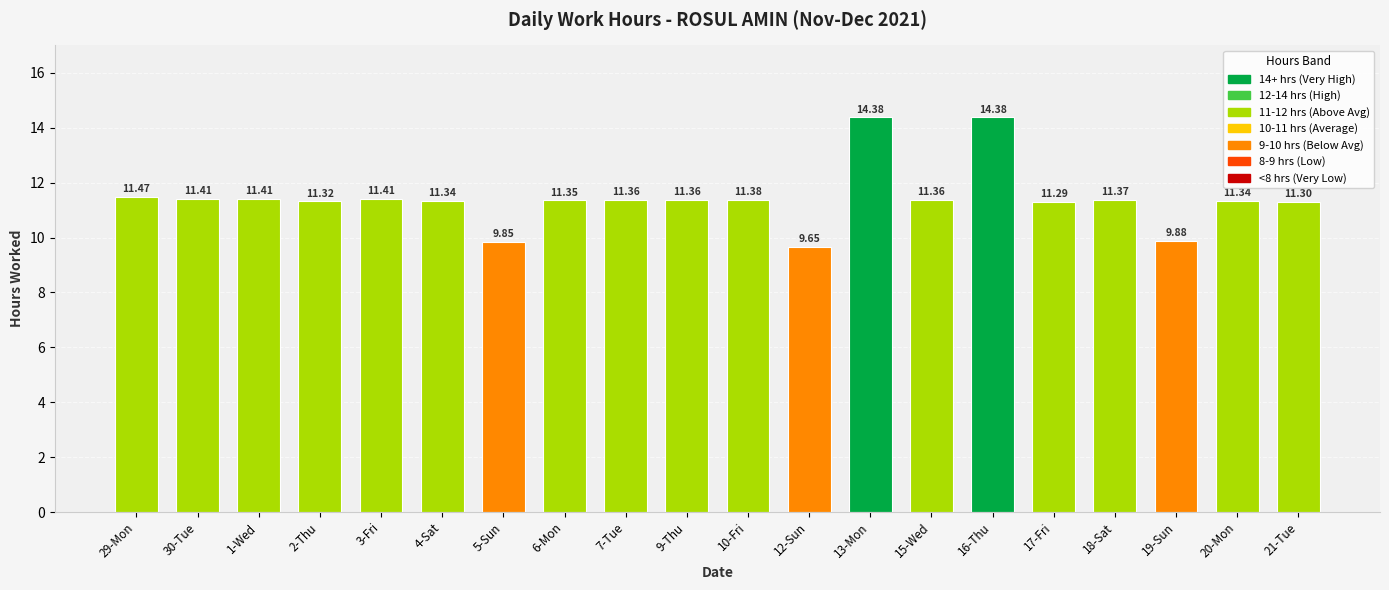

What is the sum of the values at 5-Sun and 1-Wed?

21.3